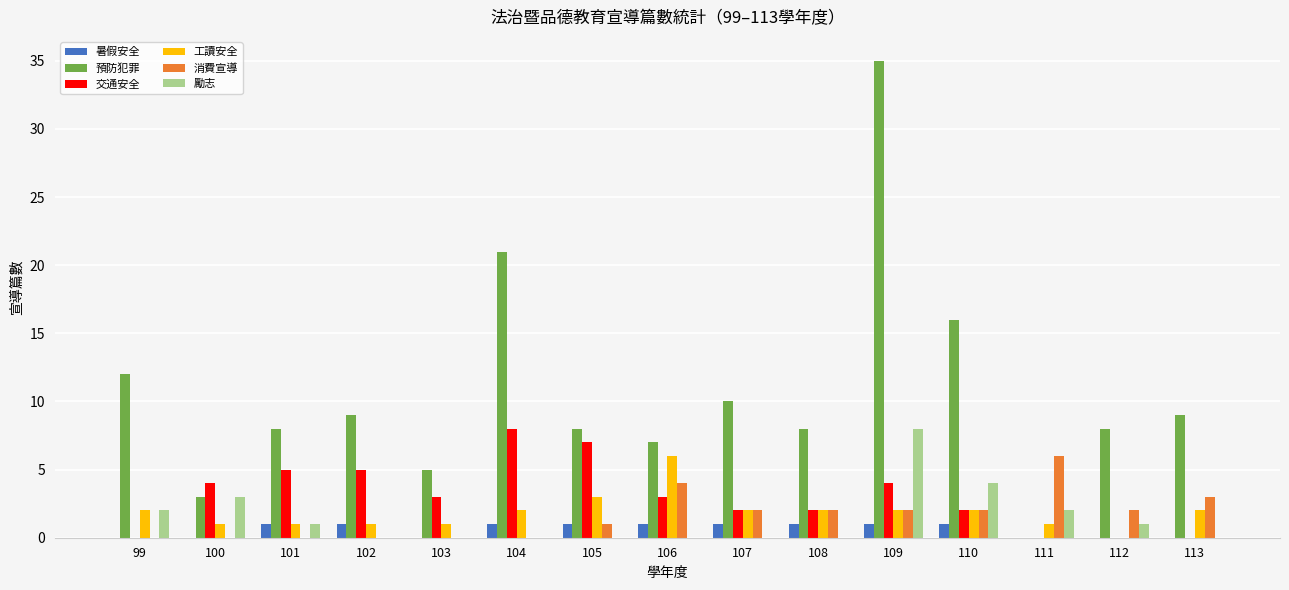

Which category has the highest value across all series?

109